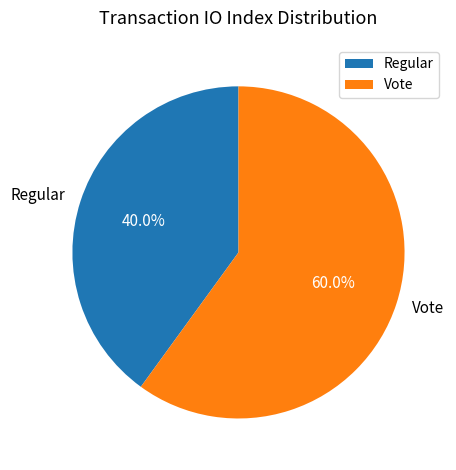

To the nearest percent, what is the difference between the largest and smallest slice percentages?

20%